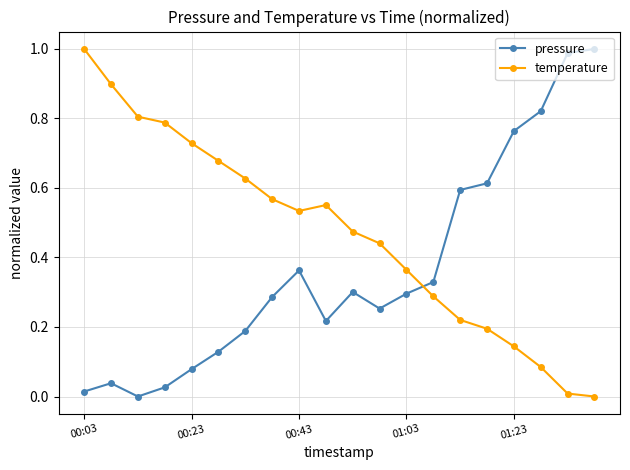

How many intersections are there between pressure and temperature?

1